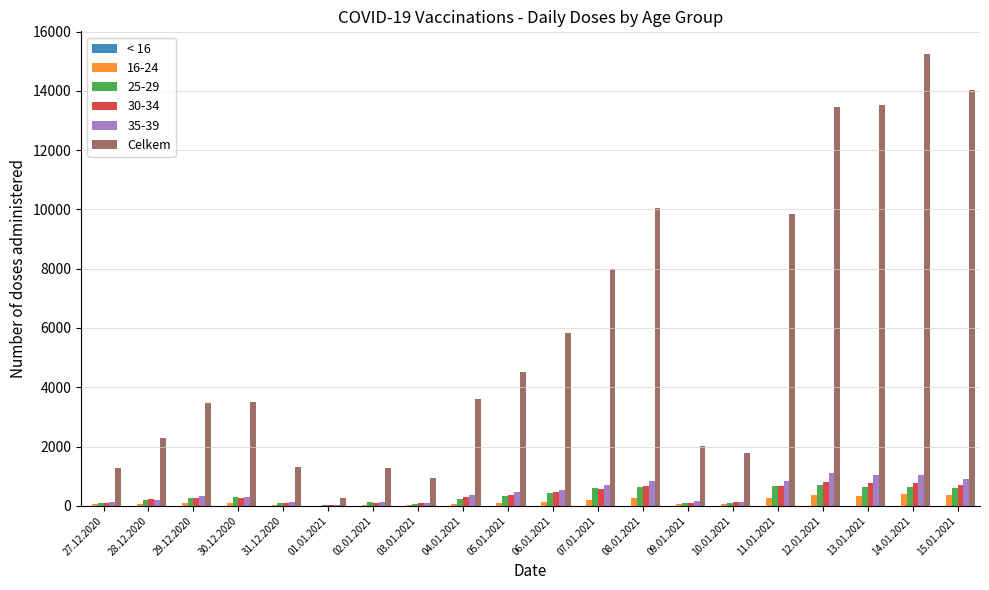

How many data points does each series have?

20